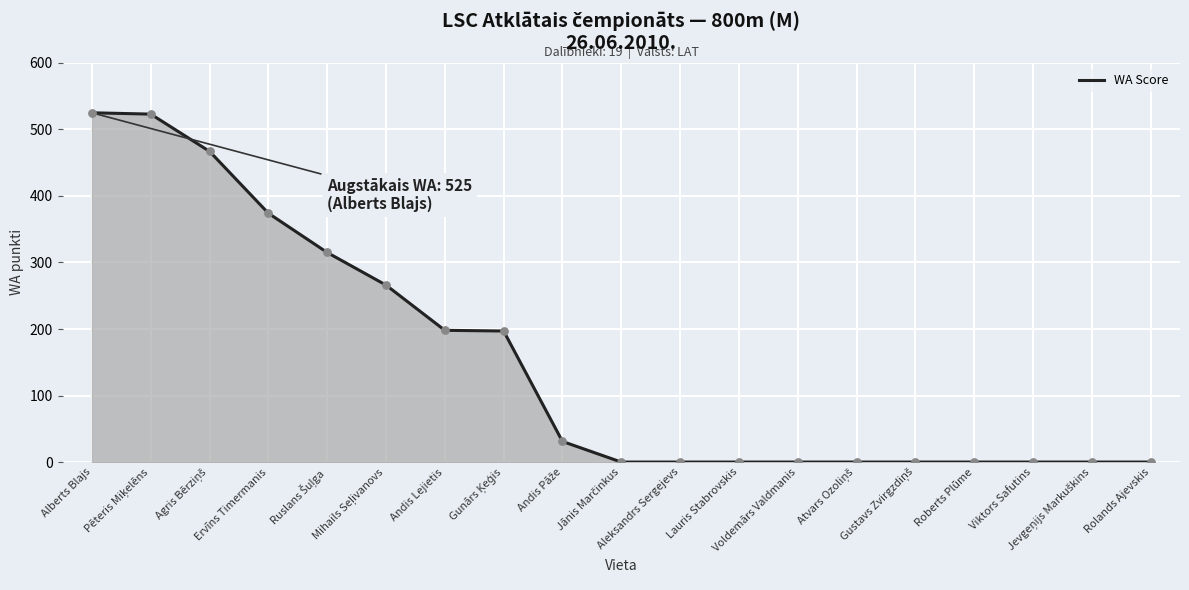

Which series has the largest total across all categories?

WA Score